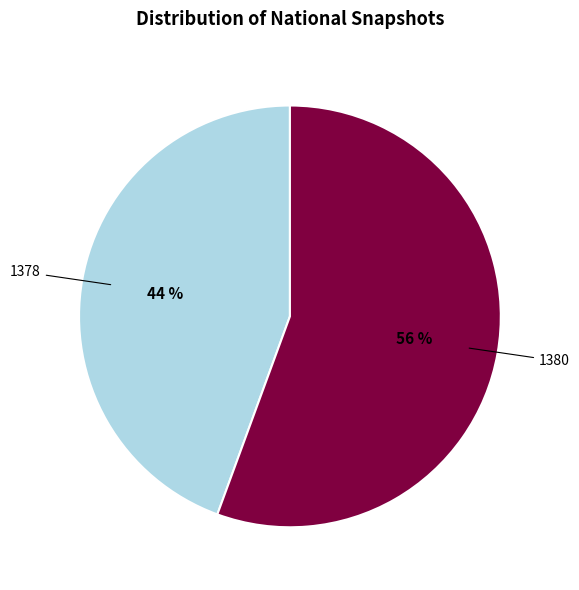

Is there a majority slice in this chart?

Yes